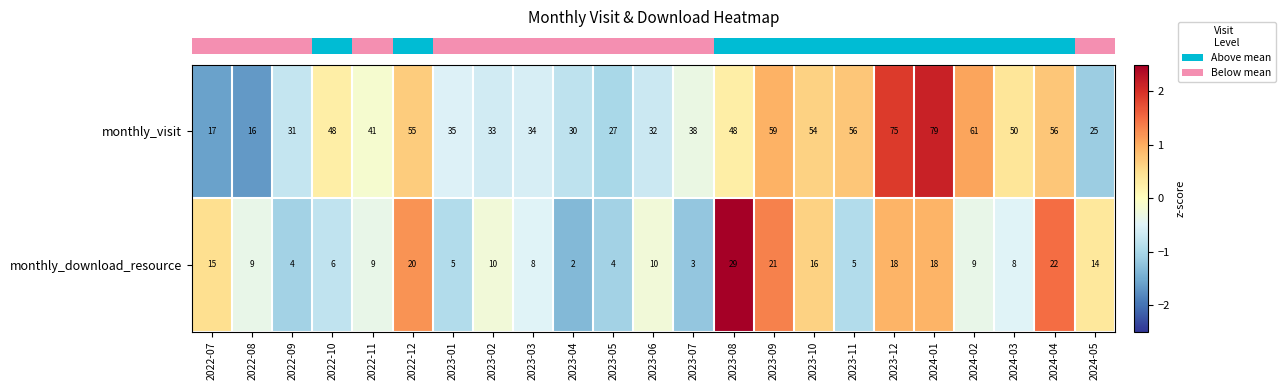

What is the difference between the maximum and minimum values in the monthly_download_resource series?

27